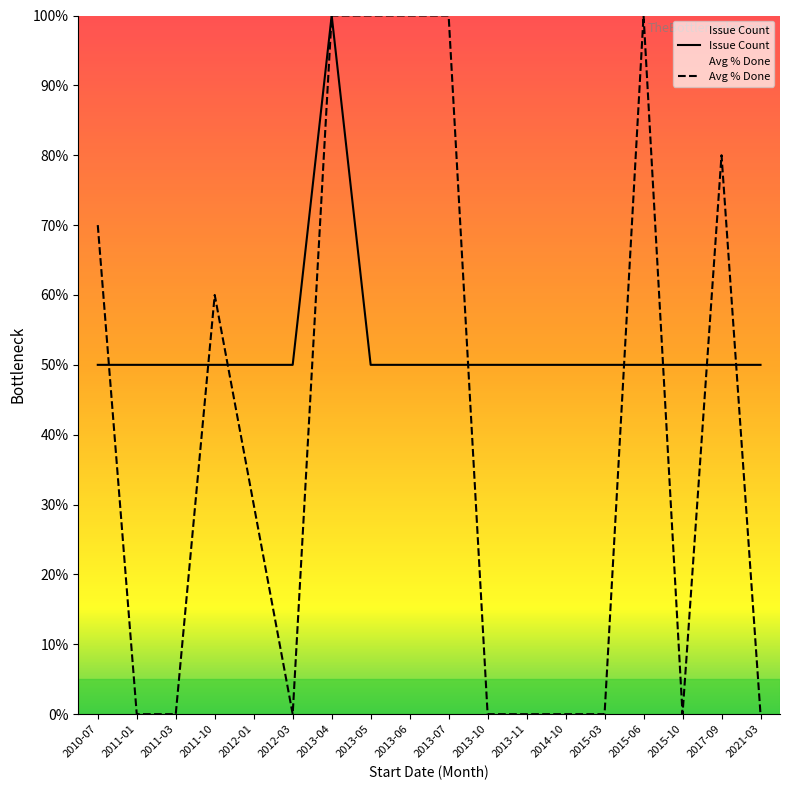

What is the label of the 16th point from the left?

2015-10